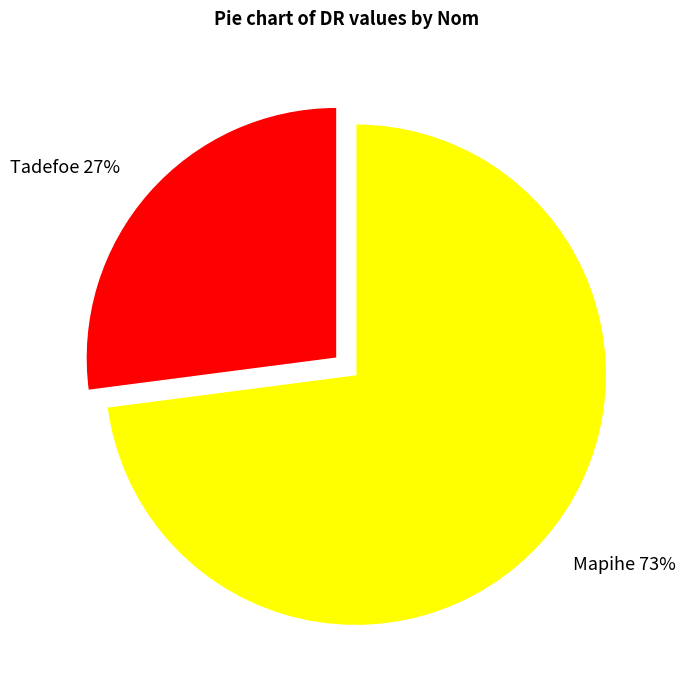

Does any single category account for the majority?

Yes